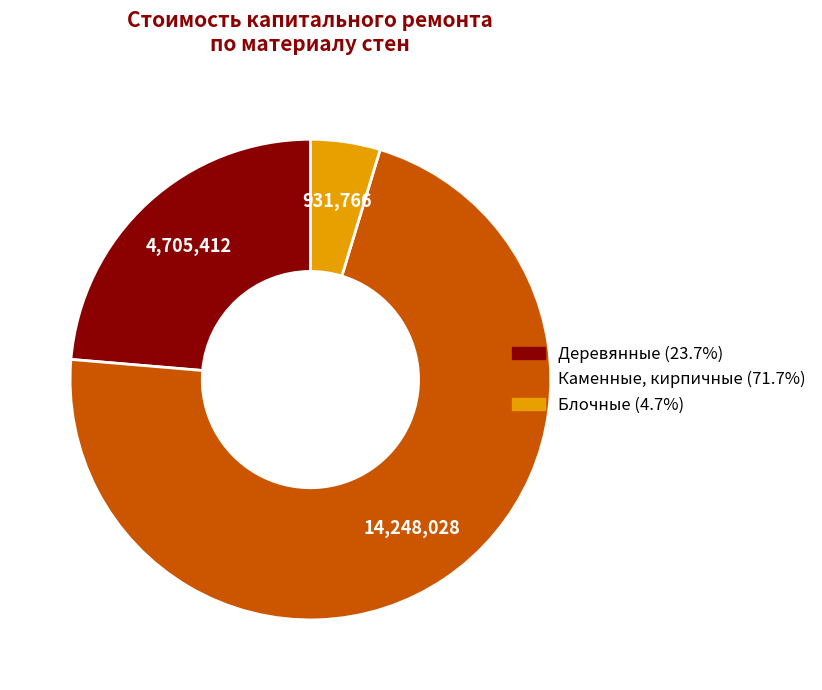

Is there any slice that represents more than half of the pie?

Yes